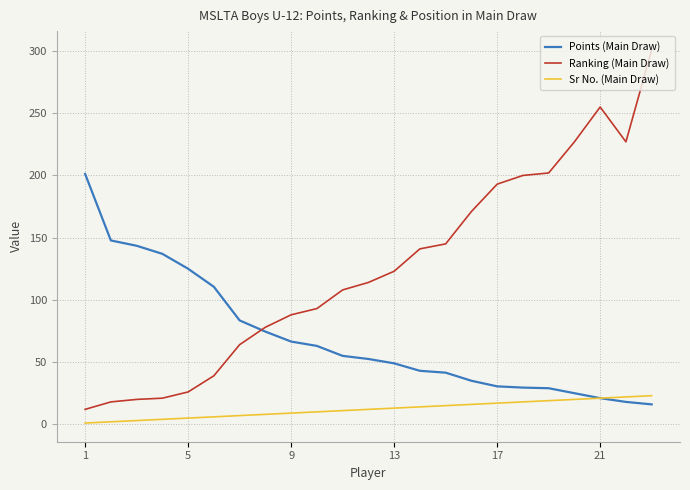

List the series in order of their peak value, highest first.

Ranking (Main Draw), Points (Main Draw), Sr No. (Main Draw)